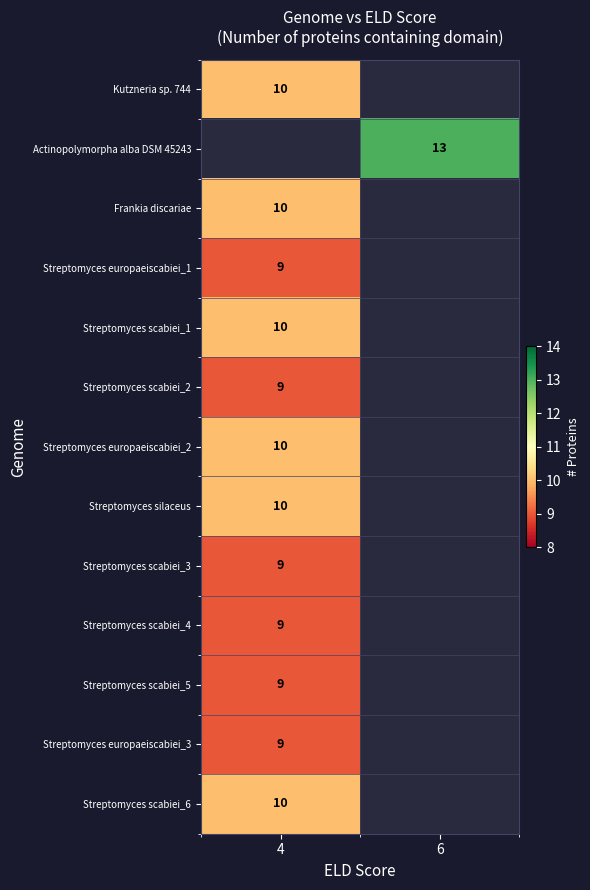

Is the value of Streptomyces scabiei_5 at 4 greater than the value of Streptomyces europaeiscabiei_2 at 4?

No